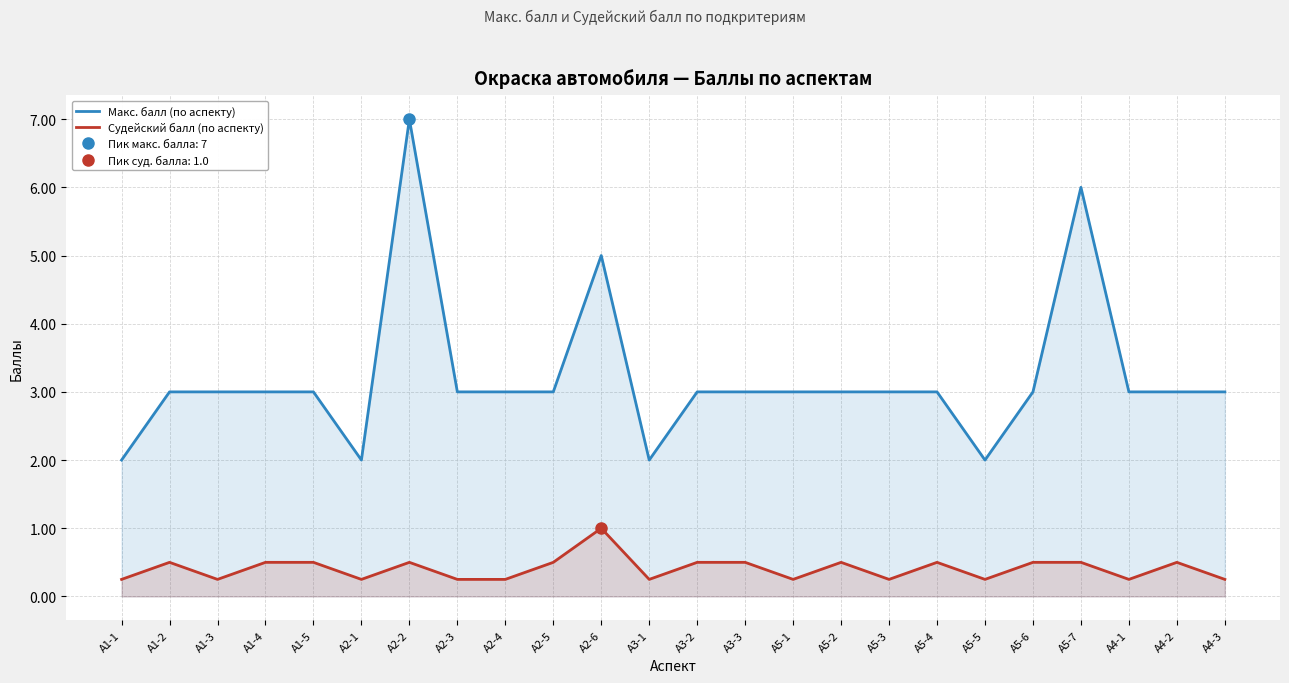

What is the minimum value for Судейский балл (по аспекту)?

0.2